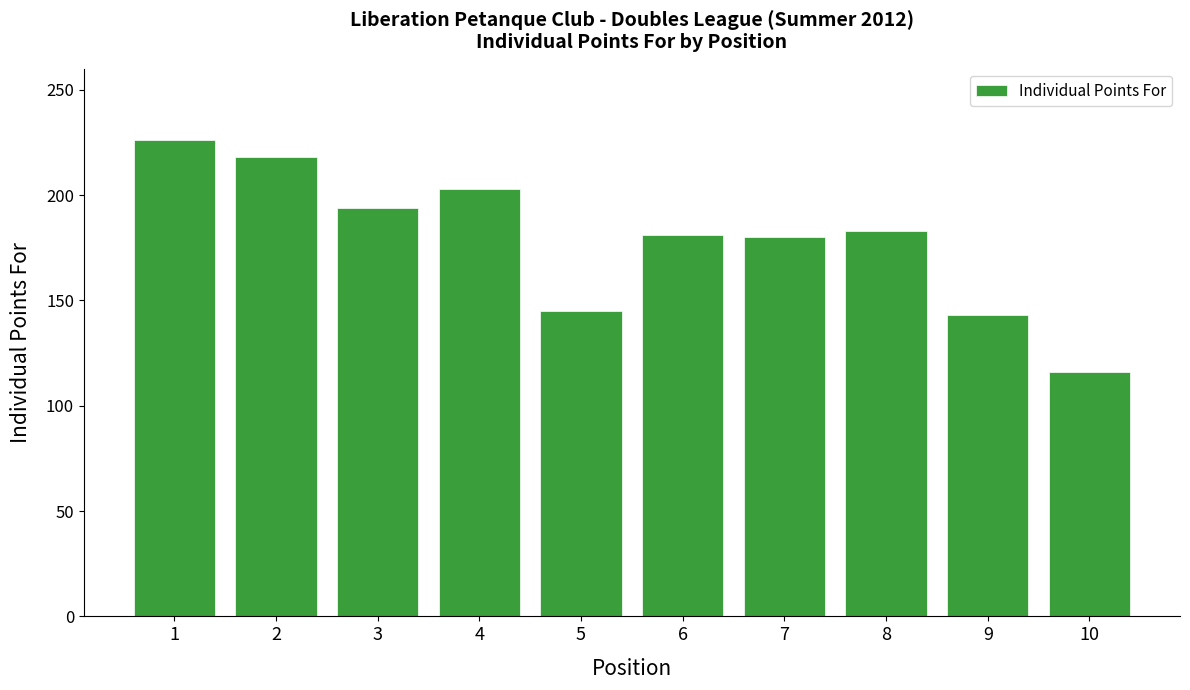

What is the ratio of the value at 4 to the value at 2?

0.9